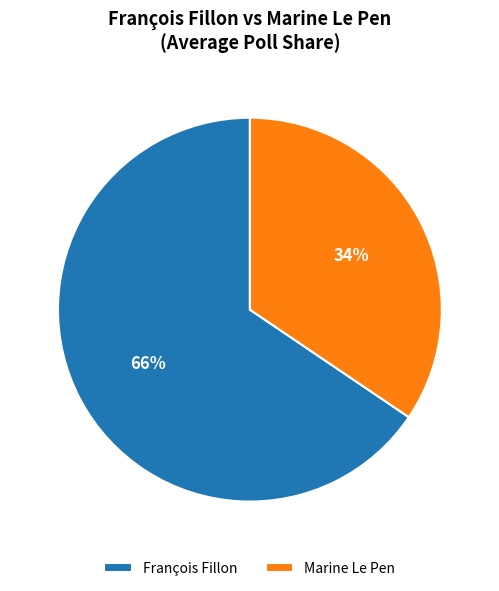

Rank the categories by value from lowest to highest.

Marine Le Pen, François Fillon